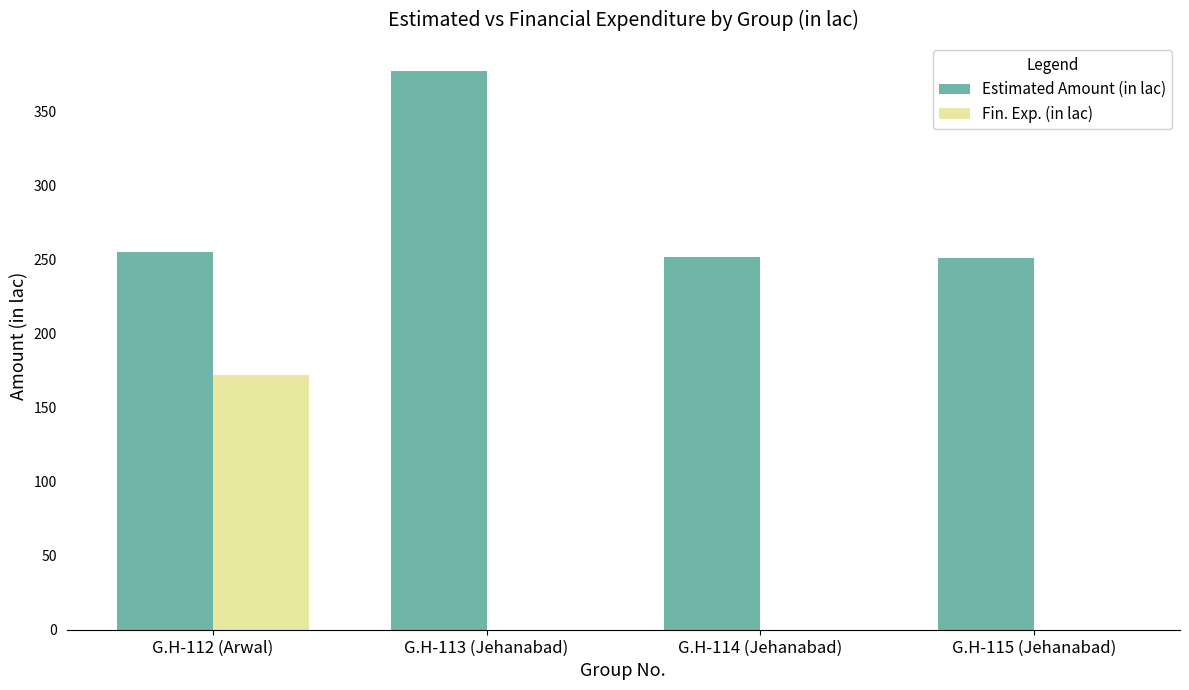

Does the chart contain stacked bars?

No